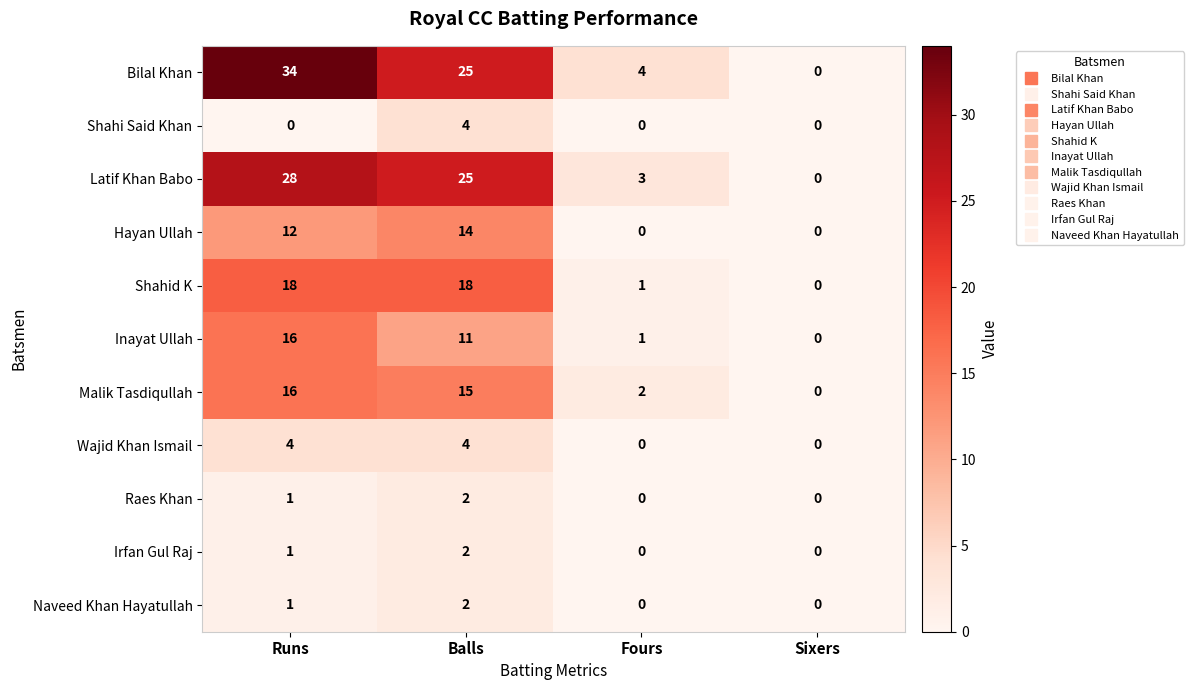

Which series has the largest total across all categories?

Bilal Khan